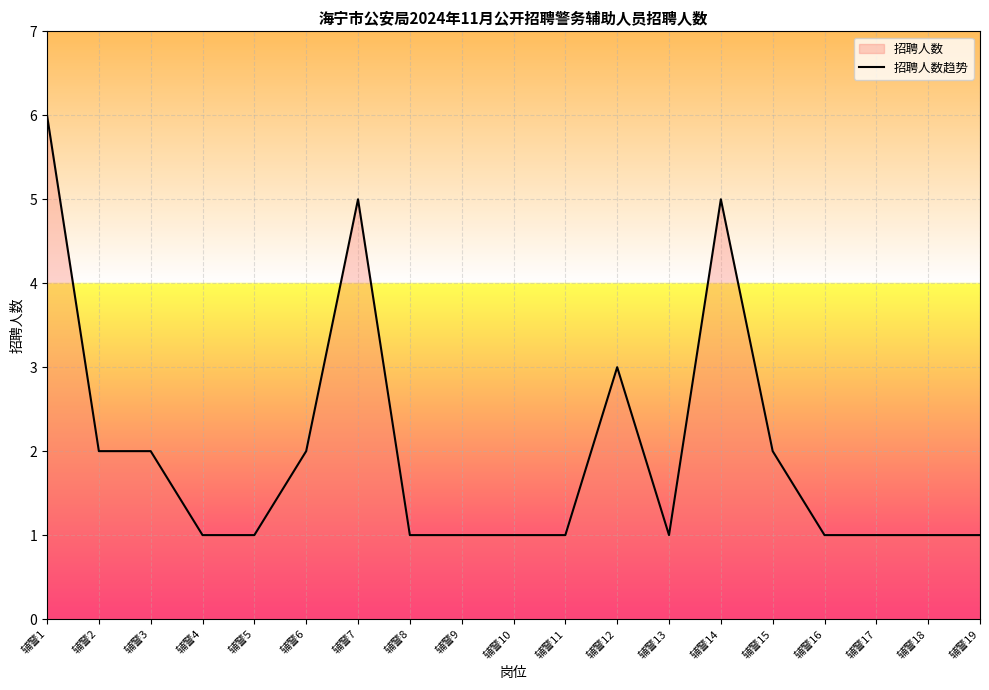

At which category does the chart reach its peak across all series?

辅警1